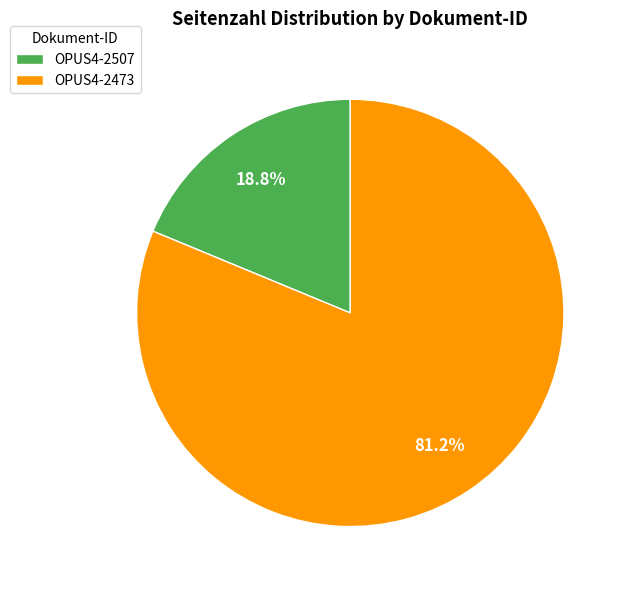

To the nearest percent, what is the average slice percentage?

50%